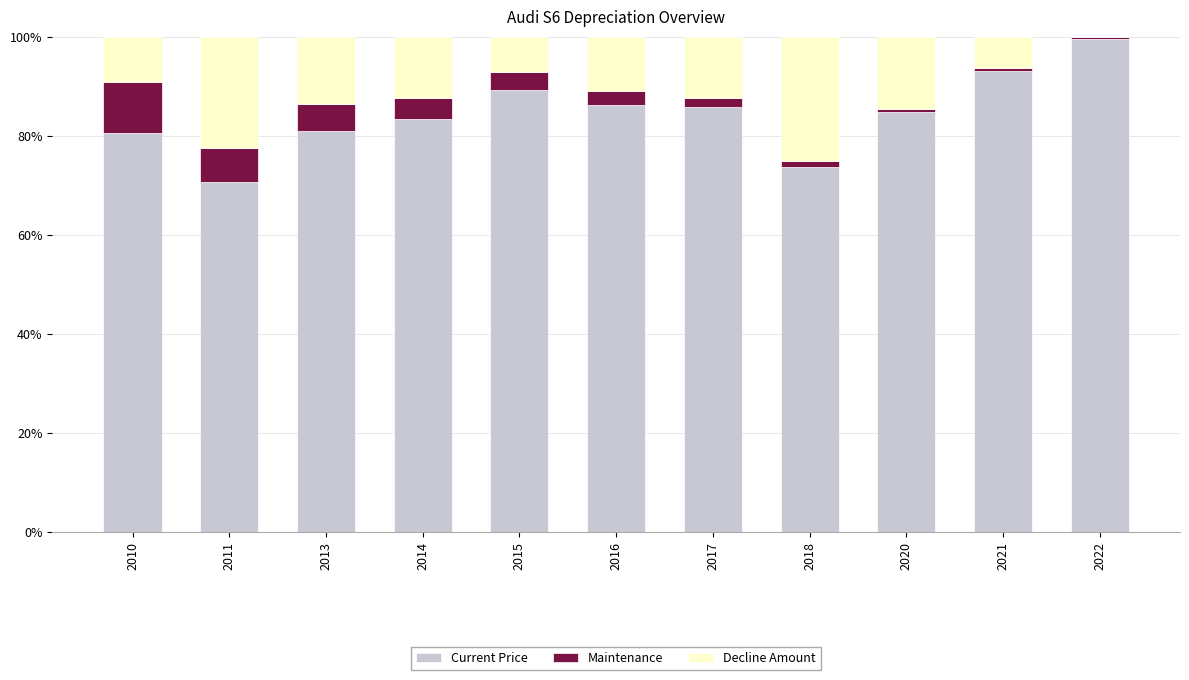

At which category is the sum across all series the highest?

2010